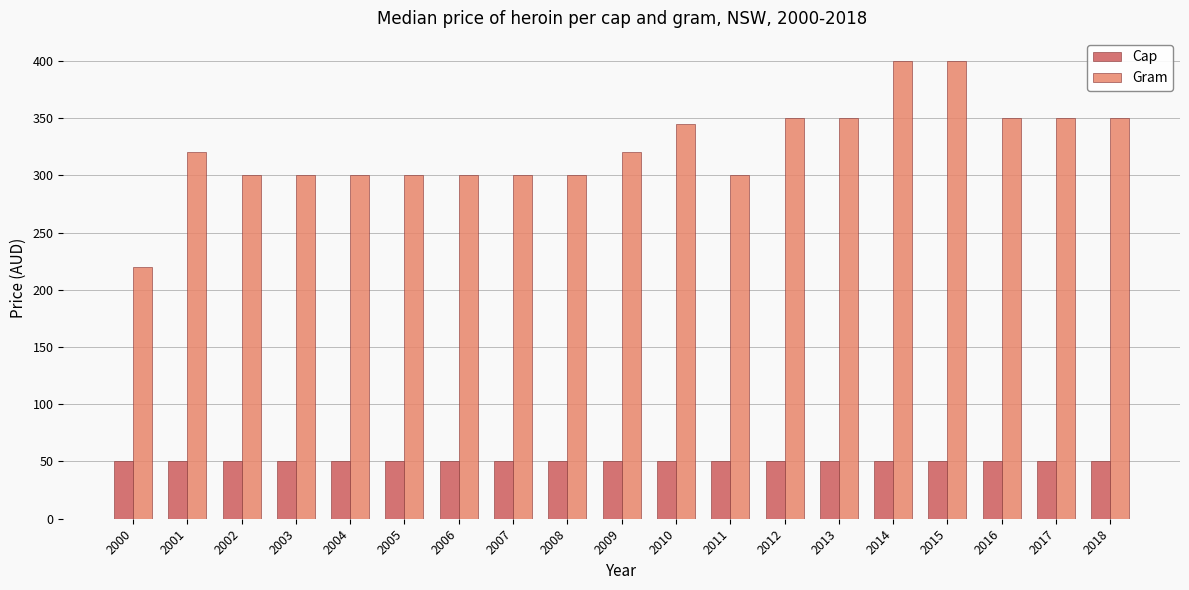

Which category has the lowest value in the Gram series?

2000